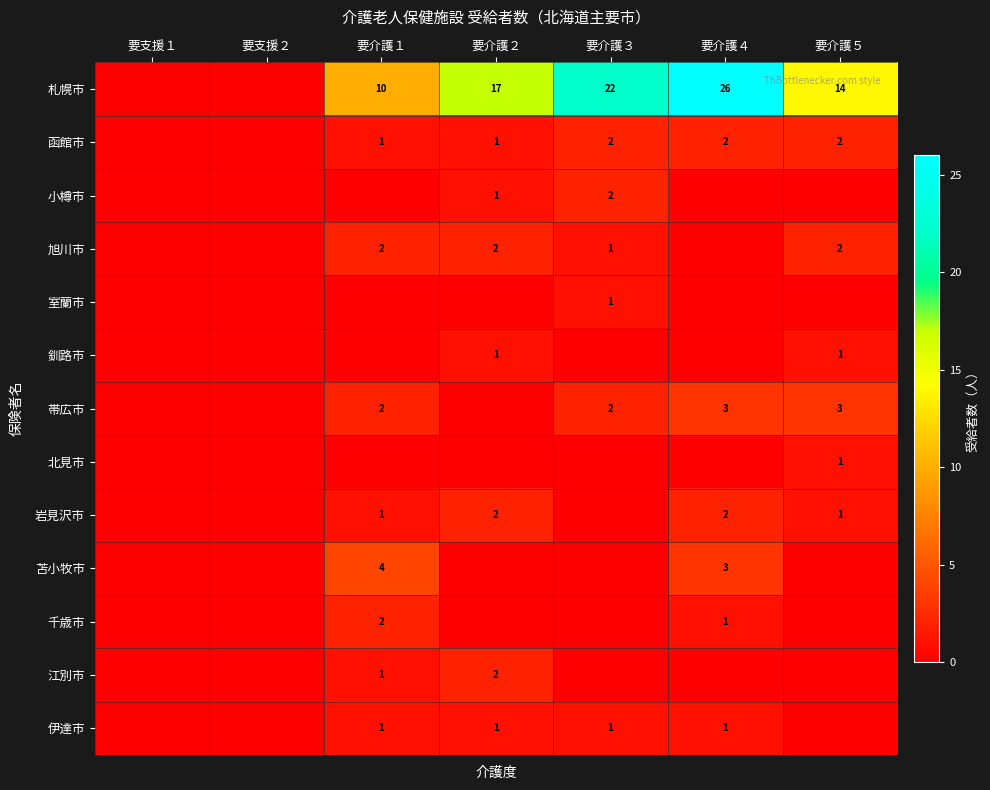

The value of 苫小牧市 at 要介護４ is 2. True or false?

False